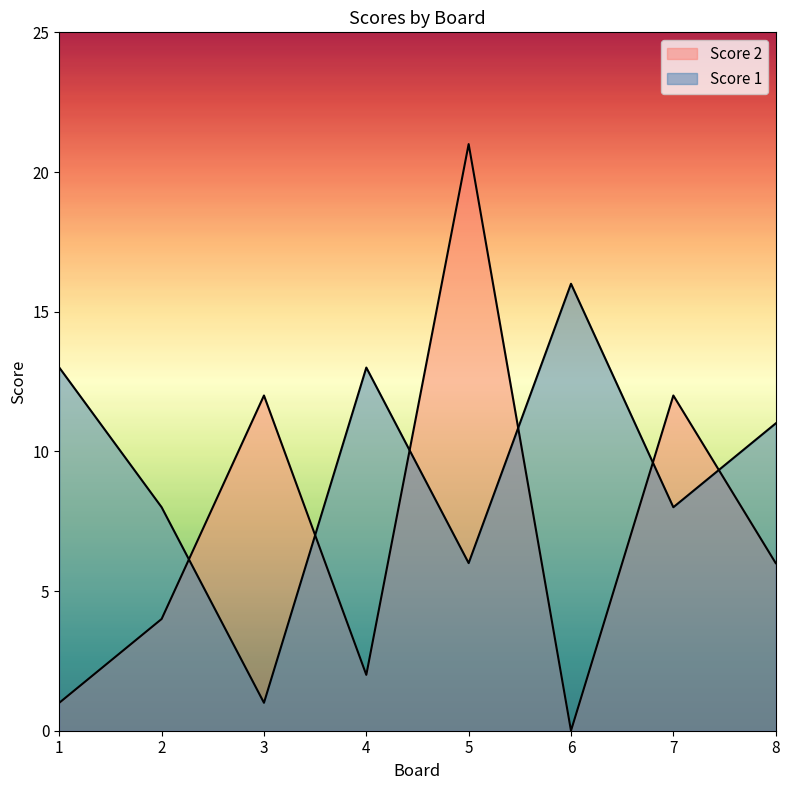

Rank the series by their maximum value, from lowest to highest.

Score 1, Score 2